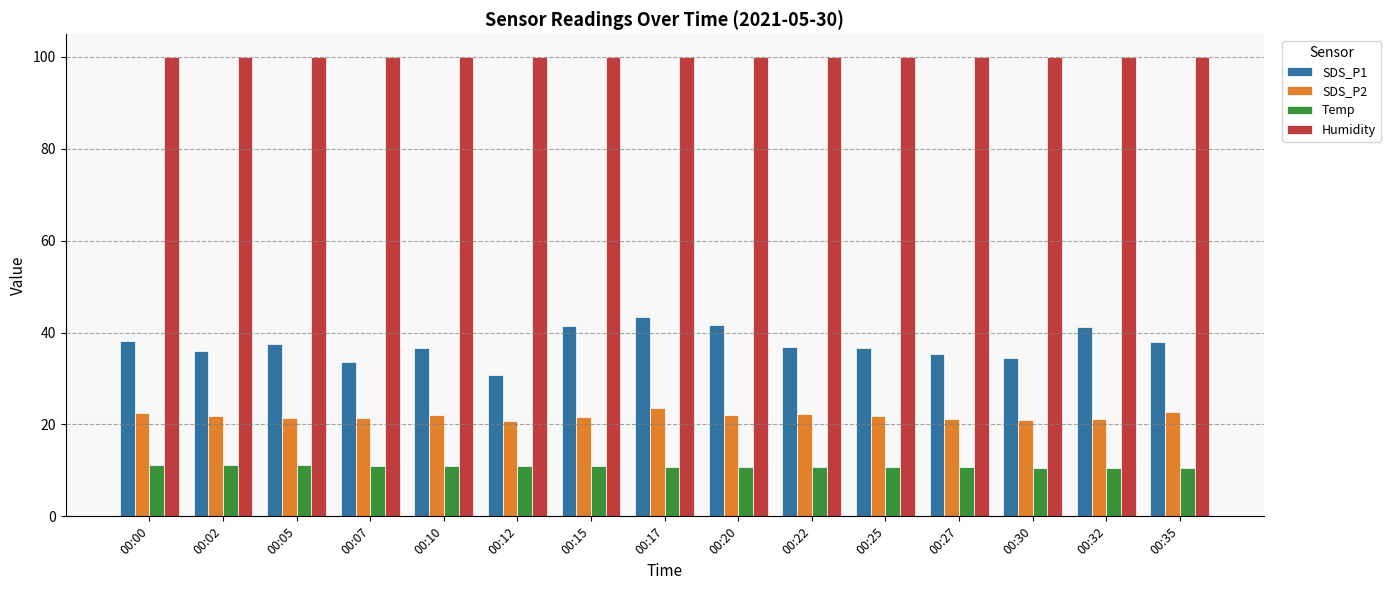

What is the difference between the second highest and second lowest values in the SDS_P1 series?

7.9